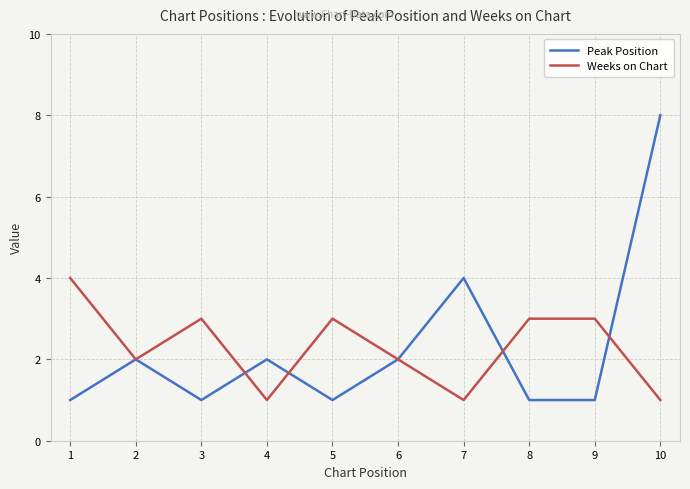

At which category does the chart reach its peak across all series?

10